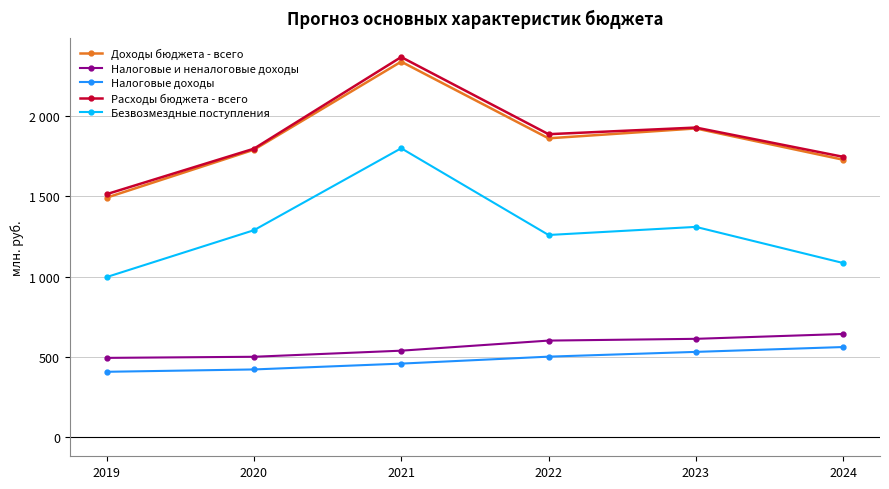

What are all the series names shown in the legend?

Доходы бюджета - всего, Налоговые и неналоговые доходы, Налоговые доходы, Расходы бюджета - всего, Безвозмездные поступления